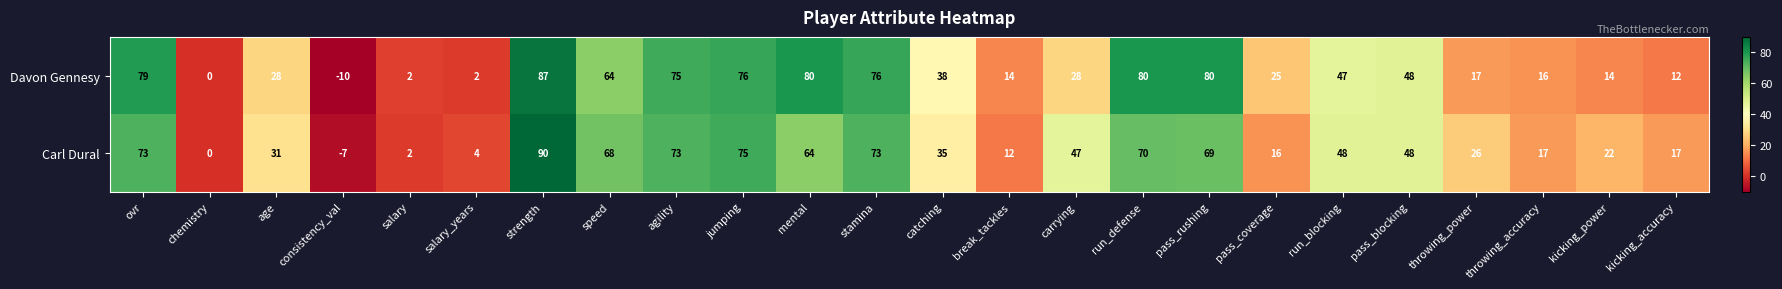

At throwing_power, list the series in order from smallest to largest.

Davon Gennesy, Carl Dural